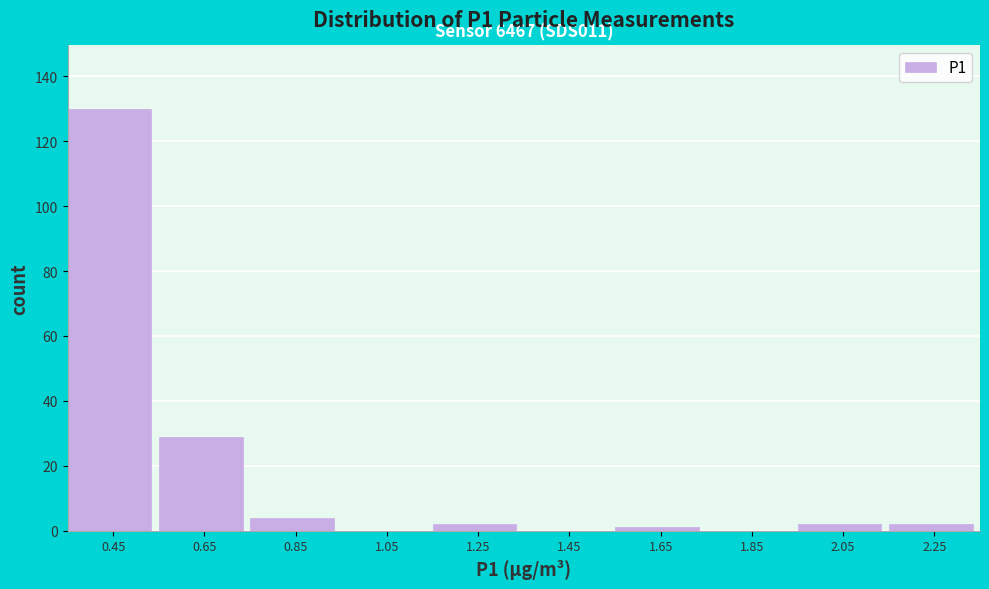

Over which range of the x-axis is the bar tallest?

0.35 to 0.55